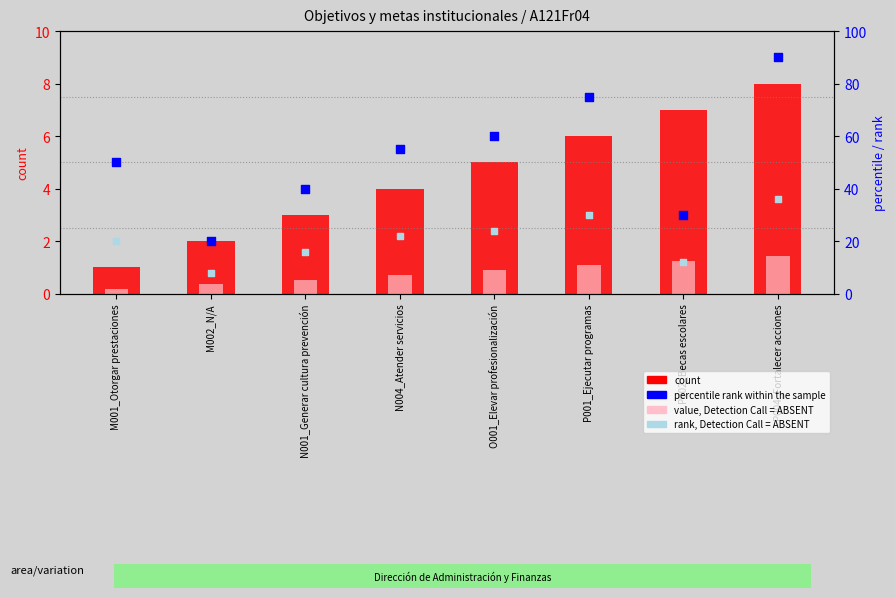

Is the value of rank, Detection Call = ABSENT at M002_N/A greater than the value of count at M002_N/A?

Yes